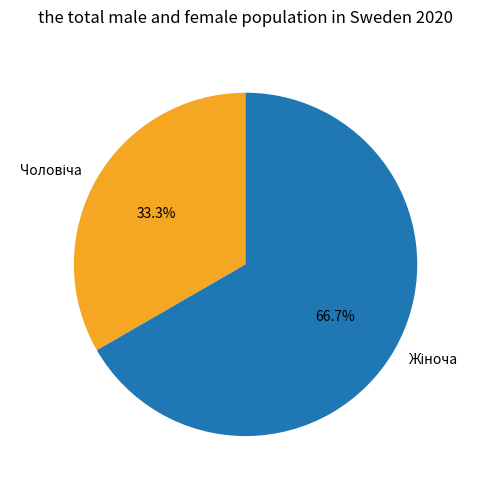

Does any single category account for the majority?

Yes